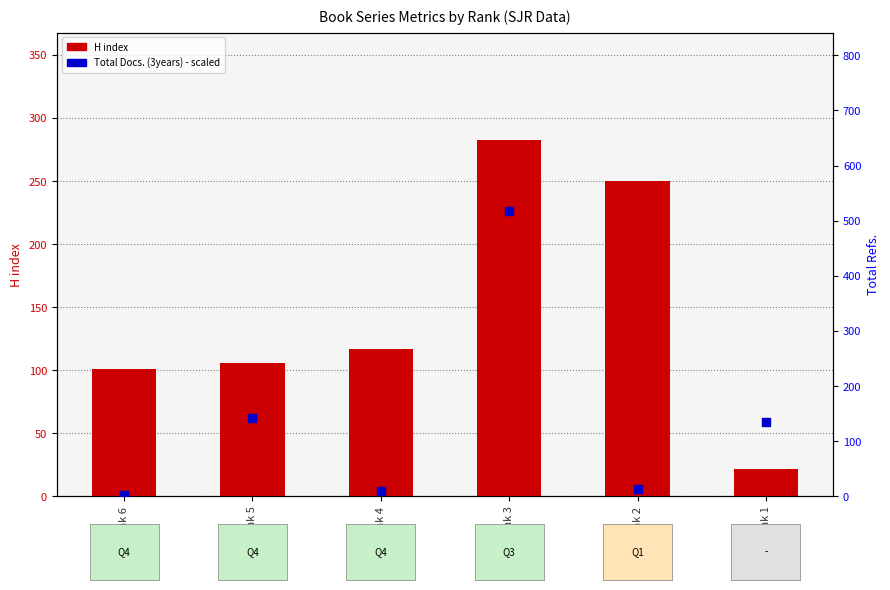

What is the total value across all series at Rank 6?

103.3